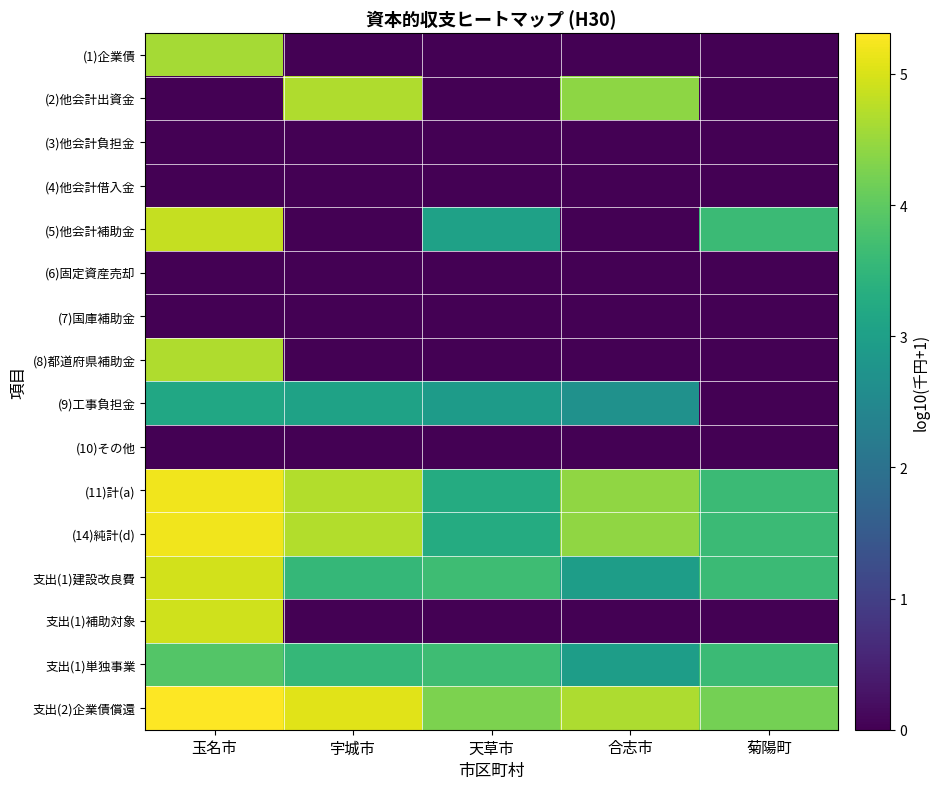

What is the total value across all series at 天草市?

24.1